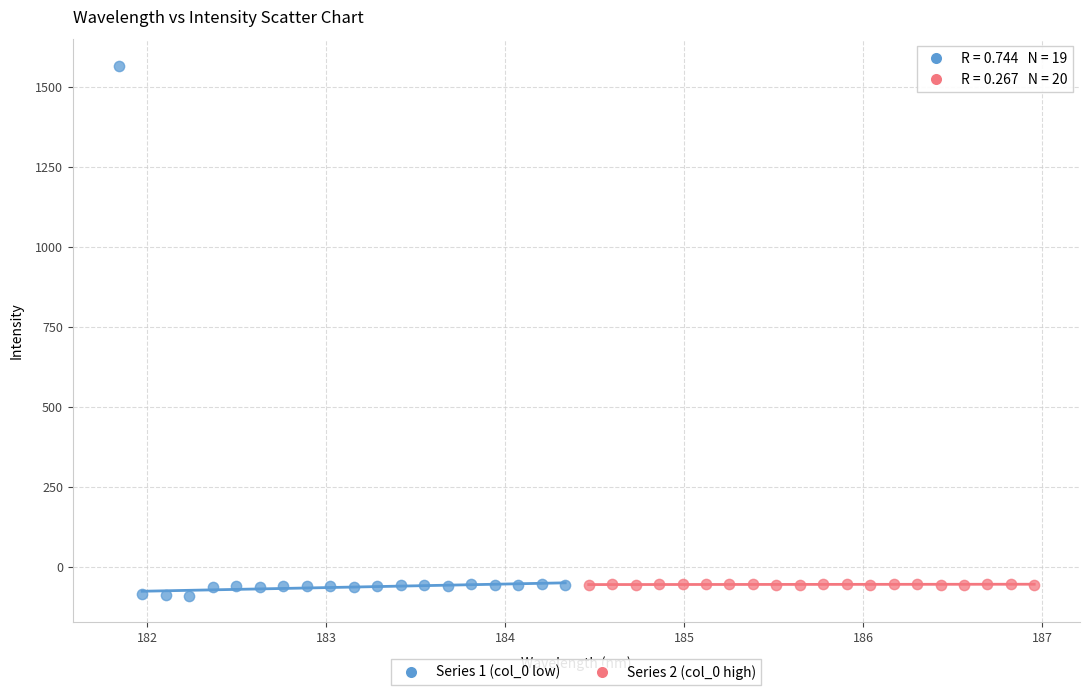

Which series reaches the minimum Y coordinate?

Series 1 (col_0 low)